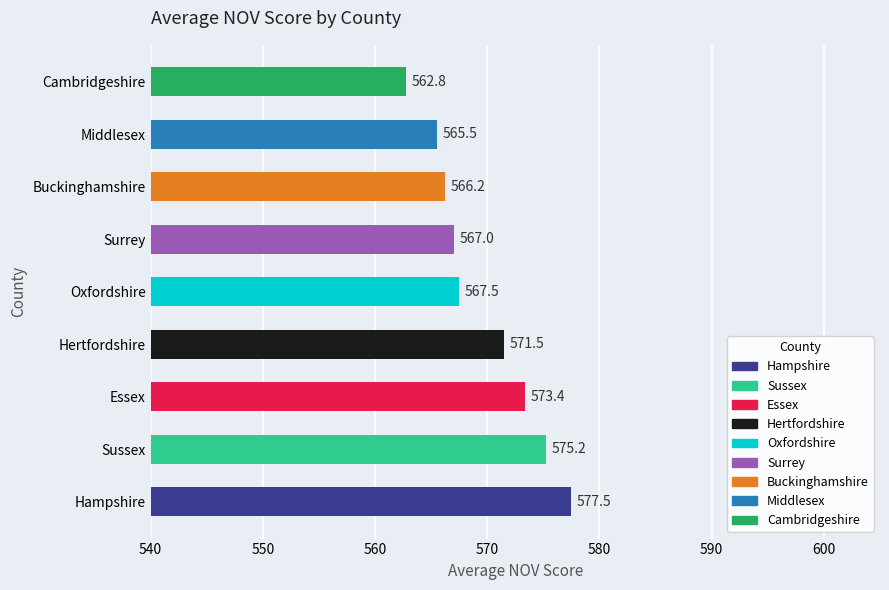

Where is the data nearest to the value 570?

Hertfordshire